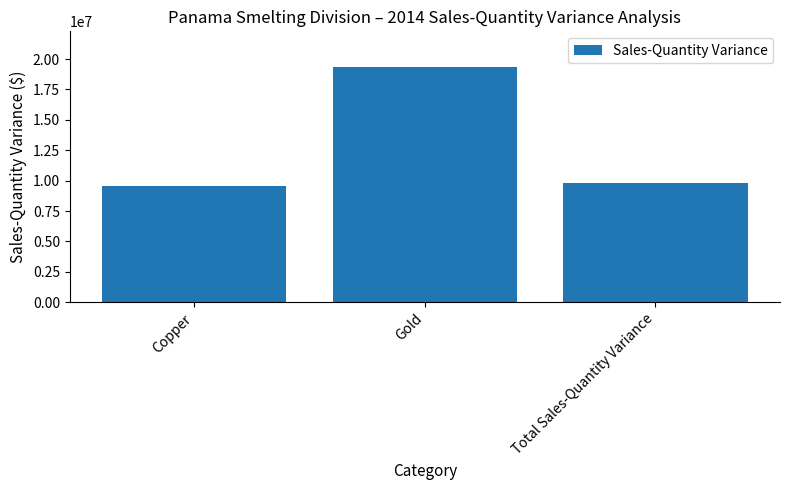

The value at Total Sales-Quantity Variance is 9839038.8. True or false?

True